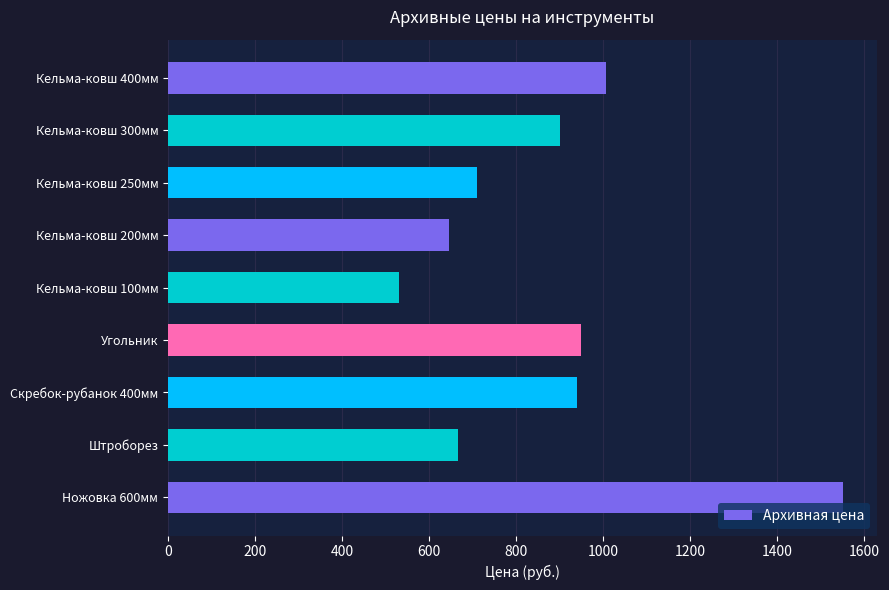

How many bars are there in total?

9